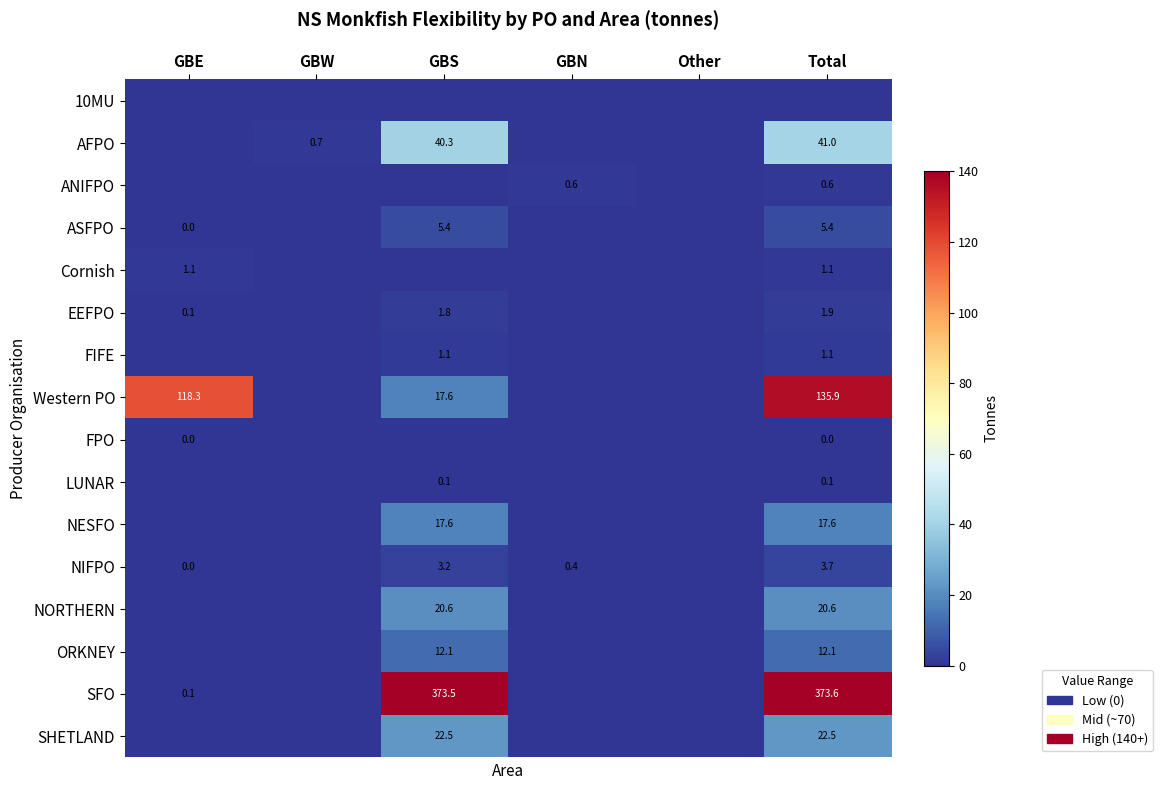

The value of NESFO at Total is 30.3. True or false?

False